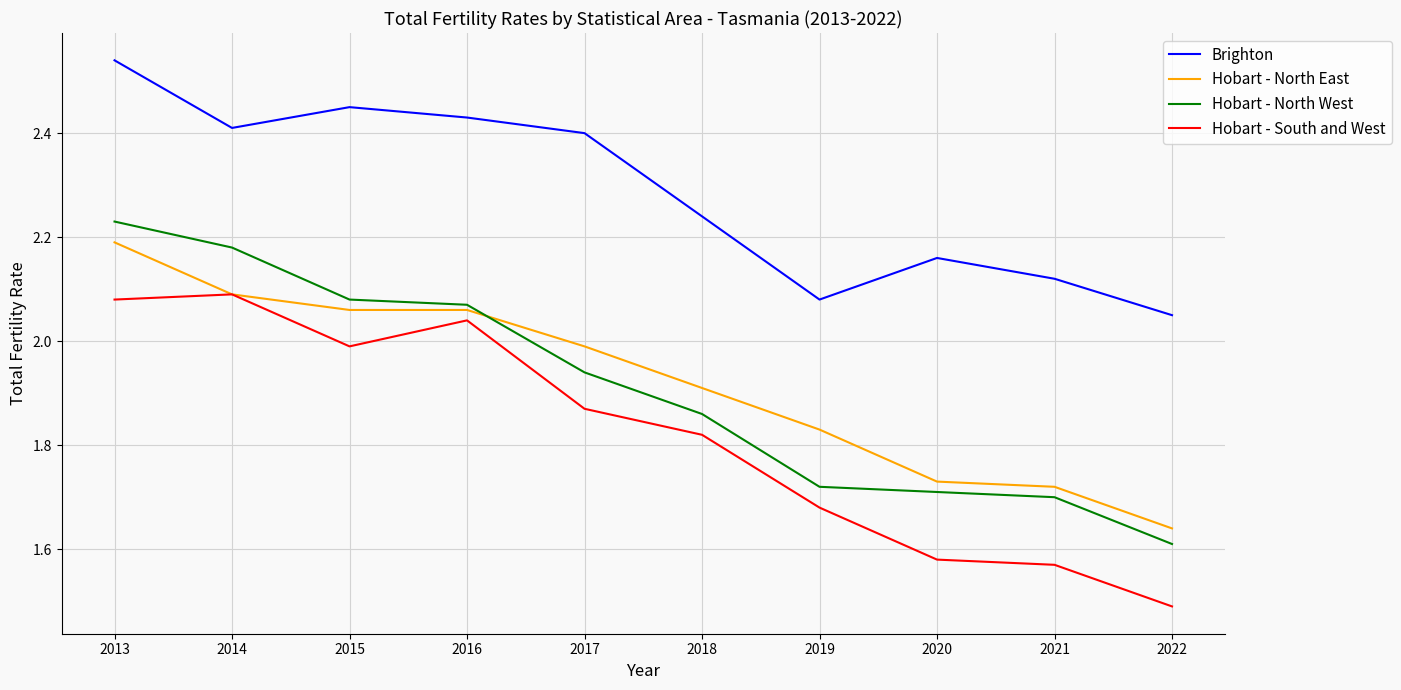

True or false: Brighton and Hobart - North West intersect in this chart.

False